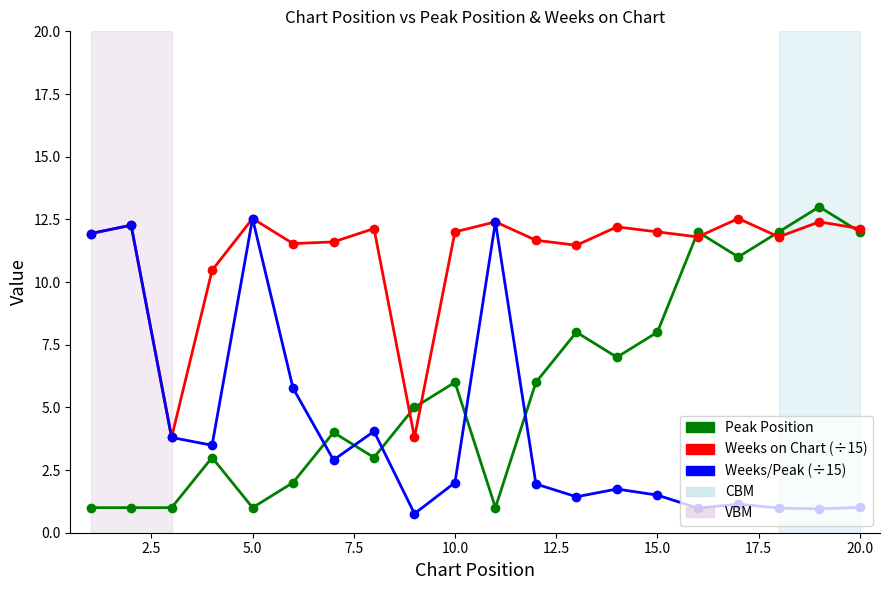

List the series in order of their overall mean, highest first.

Weeks on Chart (÷15), Peak Position, Weeks/Peak (÷15)